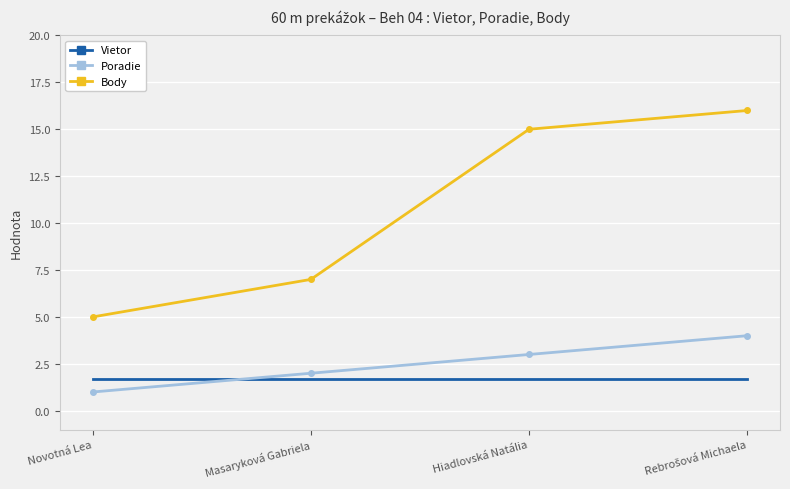

What is the lowest value of the Body series?

5.0